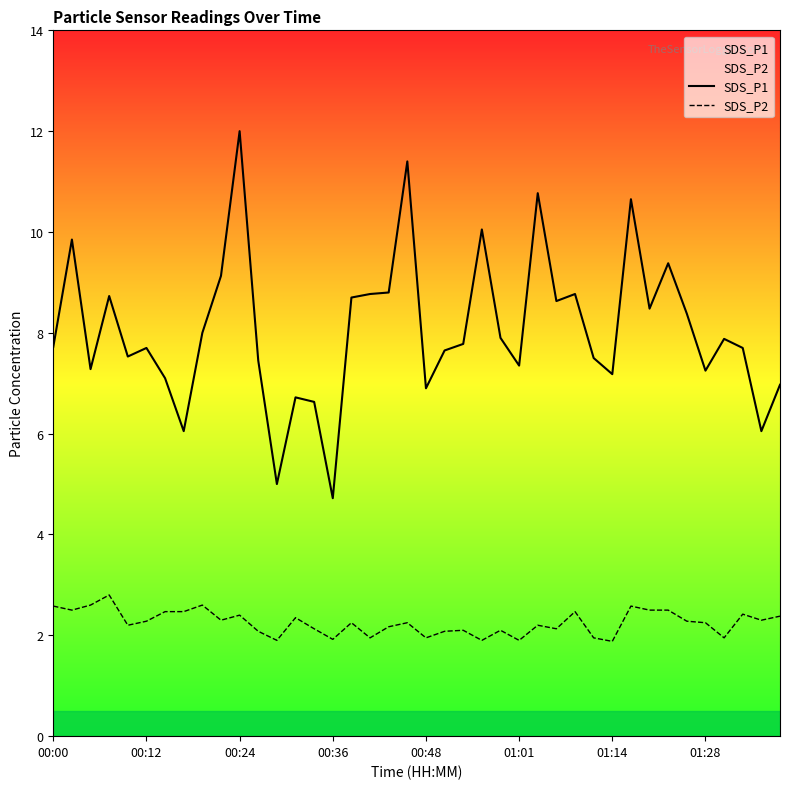

What is the average value of the SDS_P2 series?

2.3